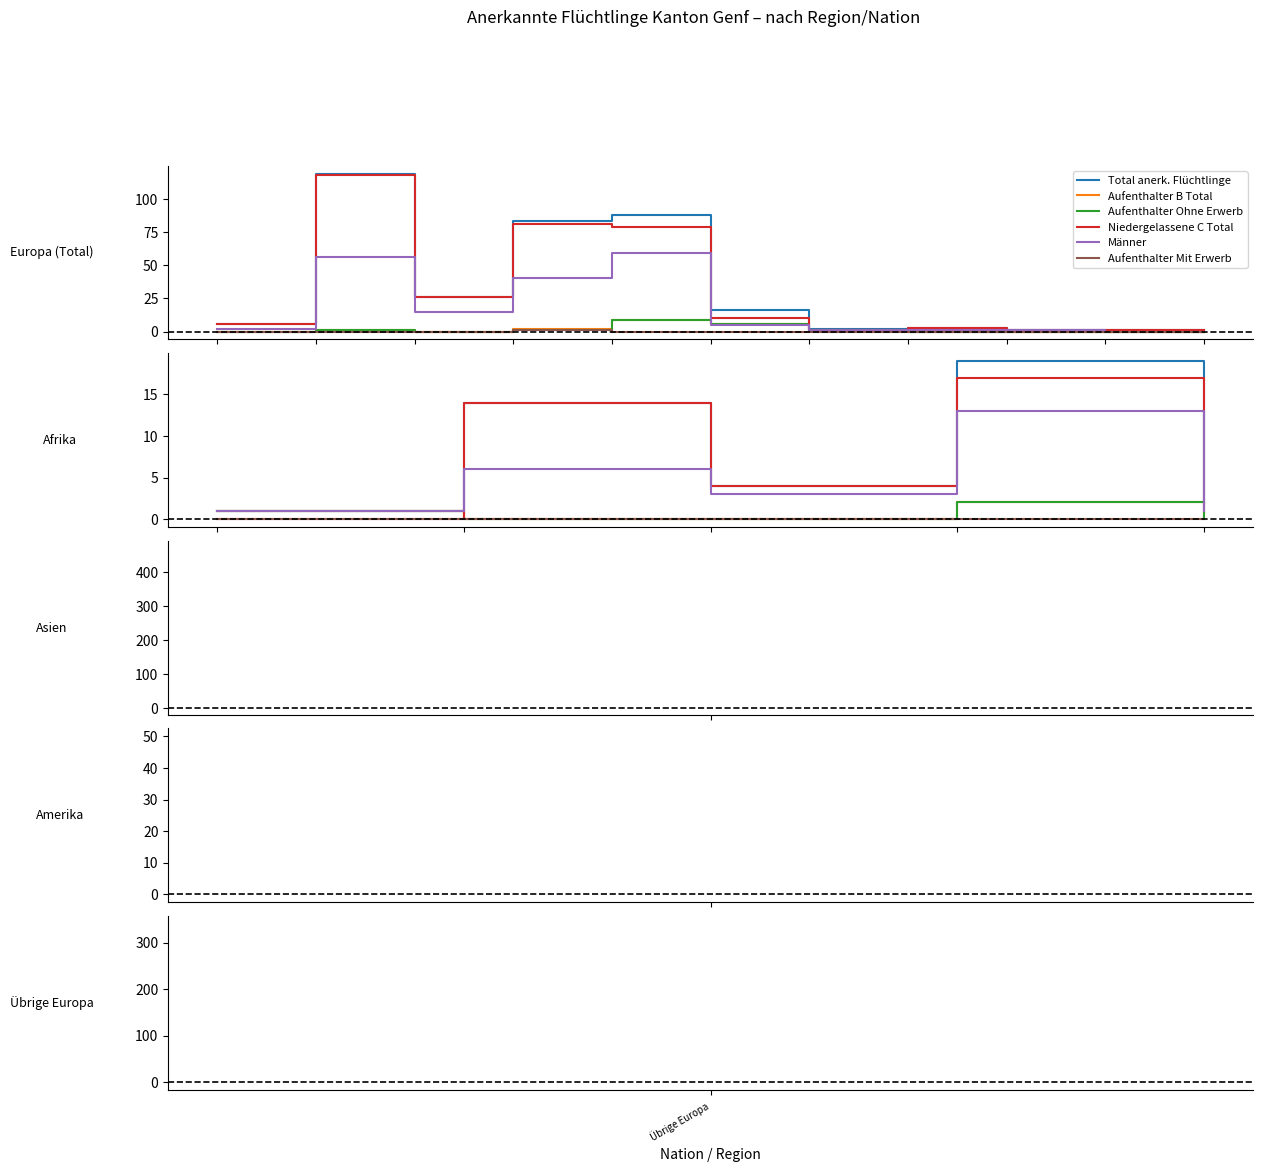

Reading right to left, list all the values displayed in this chart.

Total anerk. Flüchtlinge: 10=1	9=1	8=1	7=3	6=2	5=16	4=88	3=83	2=26	1=119	Übrige Europa=6
Aufenthalter B Total: 10=0	9=0	8=0	7=0	6=1	5=6	4=9	3=2	2=0	1=1	Übrige Europa=0
Aufenthalter Ohne Erwerb: 10=0	9=0	8=0	7=0	6=1	5=6	4=9	3=1	2=0	1=1	Übrige Europa=0
Niedergelassene C Total: 10=1	9=1	8=1	7=3	6=1	5=10	4=79	3=81	2=26	1=118	Übrige Europa=6
Männer: 10=0	9=0	8=1	7=1	6=1	5=5	4=59	3=40	2=15	1=56	Übrige Europa=2
Aufenthalter Mit Erwerb: 10=0	9=0	8=0	7=0	6=0	5=0	4=0	3=1	2=0	1=0	Übrige Europa=0